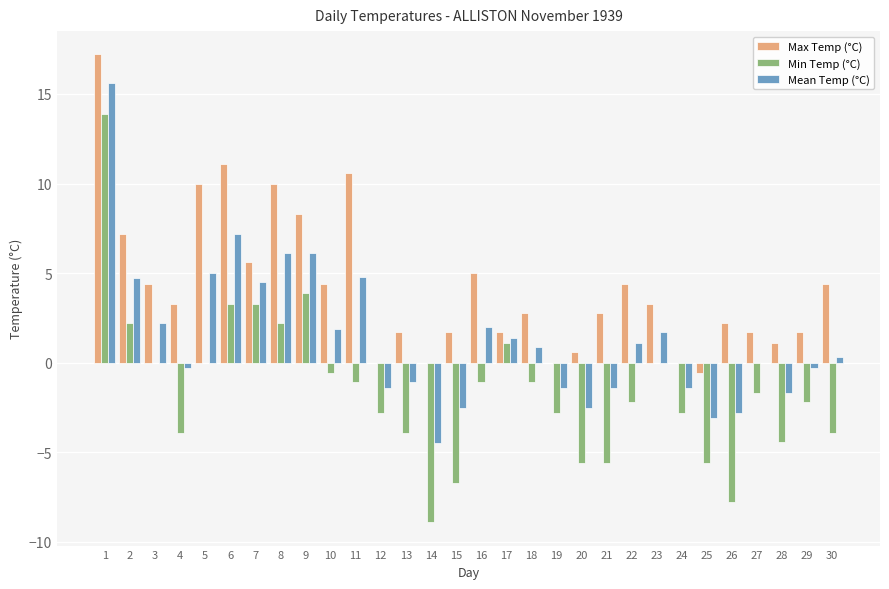

What is the average value of the Mean Temp (°C) series?

1.4